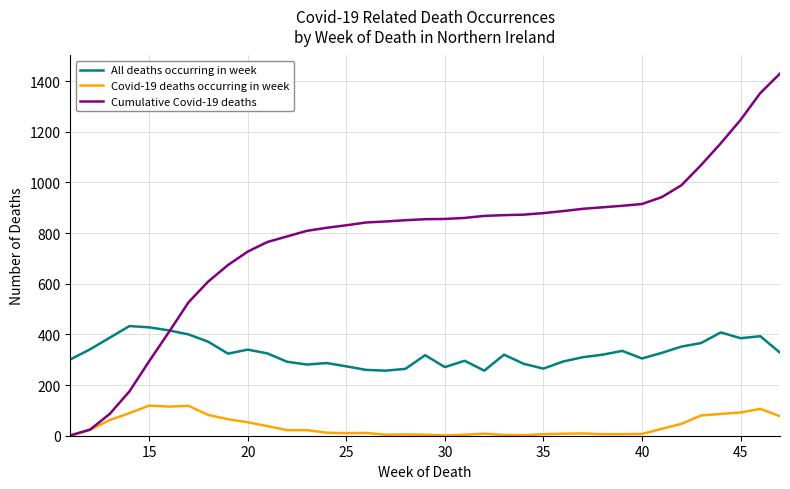

Which series has the widest spread of values?

Cumulative Covid-19 deaths